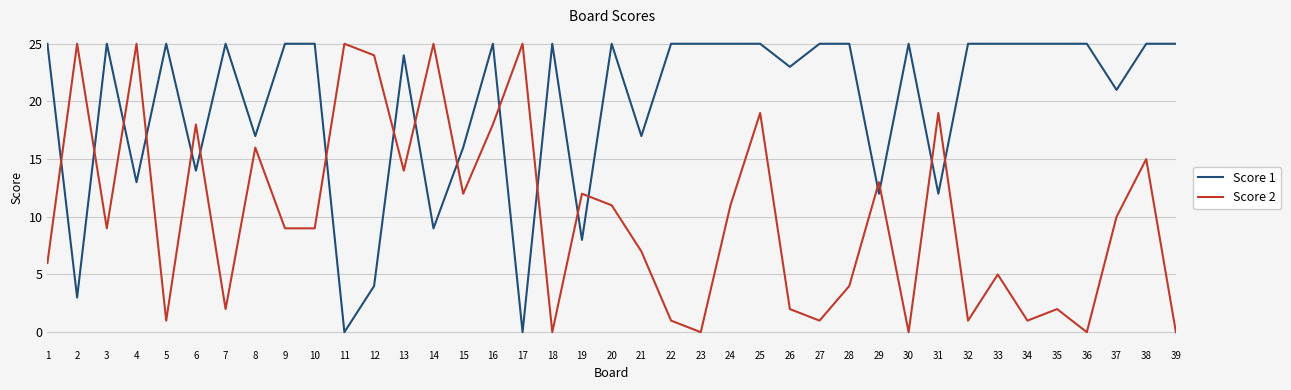

Is the value of Score 2 at 18 greater than the value of Score 1 at 24?

No